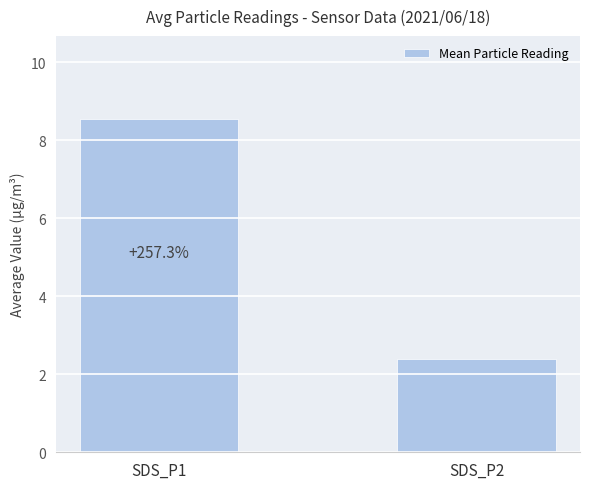

What is the maximum value shown in the chart?

8.5